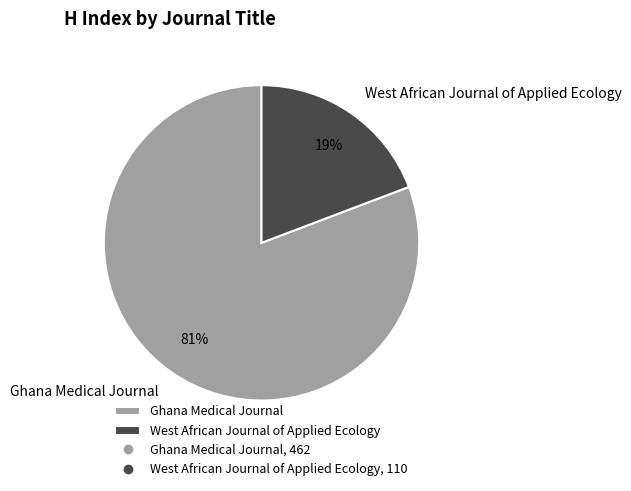

To the nearest percent, what is the difference between the Ghana Medical Journal and West African Journal of Applied Ecology slice percentages?

62%